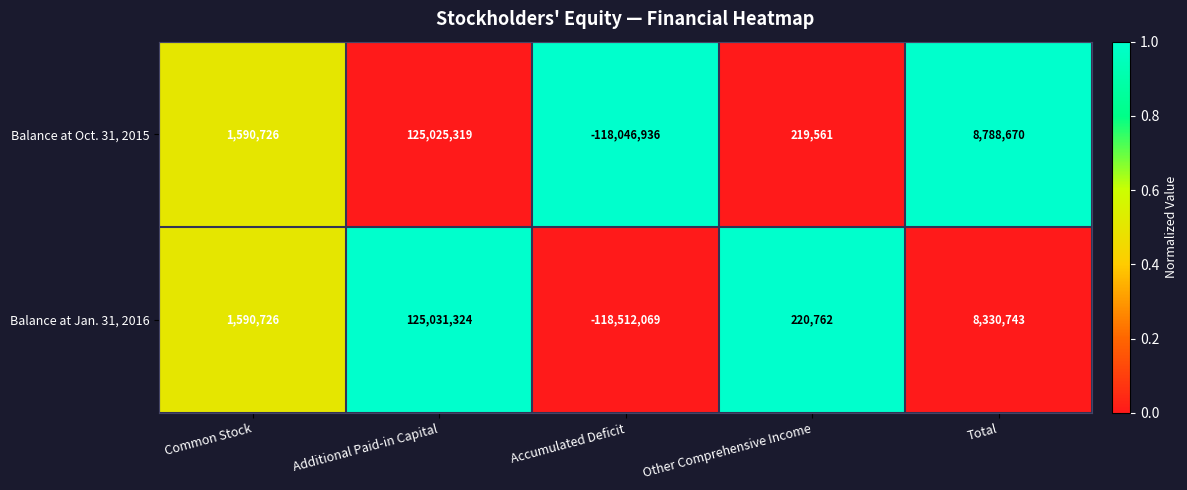

Read the Balance at Jan. 31, 2016 value at Accumulated Deficit, to the nearest 100.

-118512100